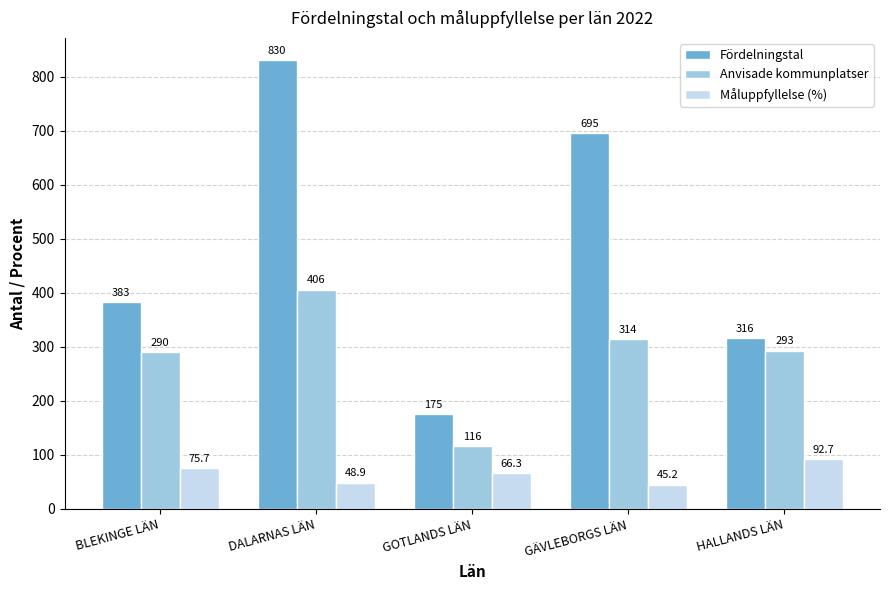

The Måluppfyllelse (%) series shows 66.3 at GOTLANDS LÄN. True or false?

True